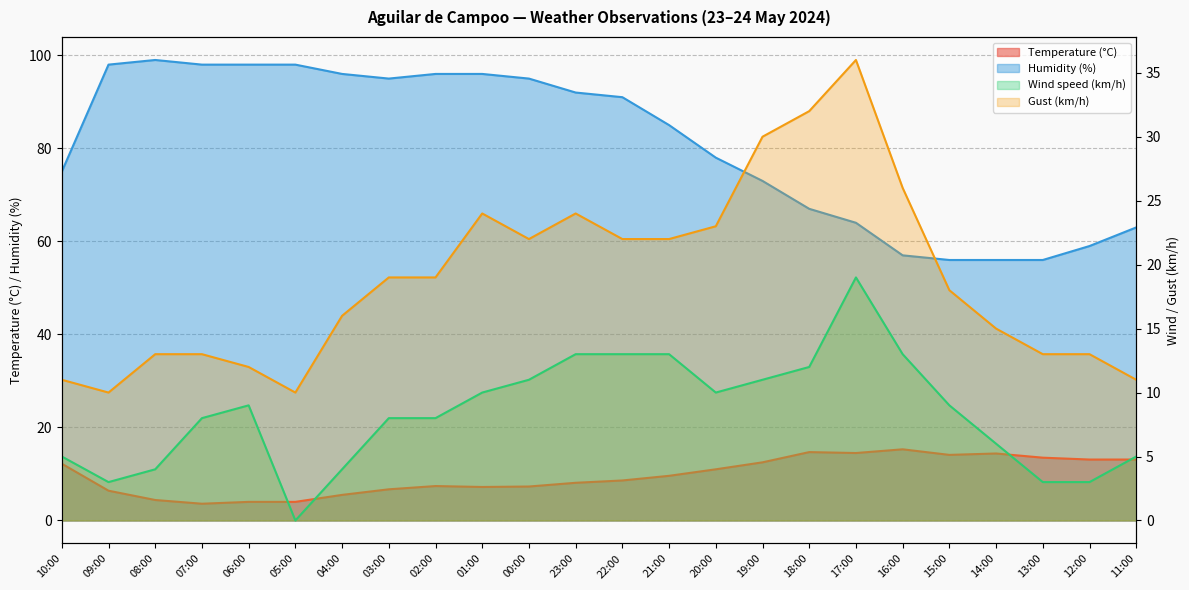

What position from the left is 00:00?

11